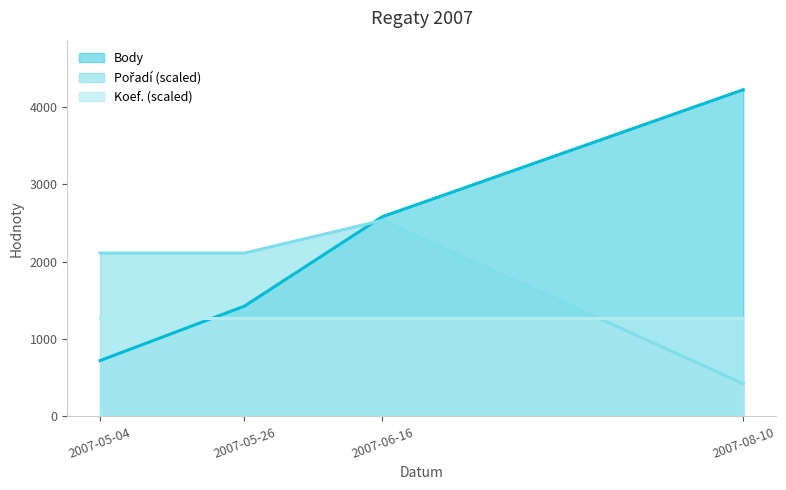

What is the difference between the second highest and minimum values in the Pořadí series?

1688.4